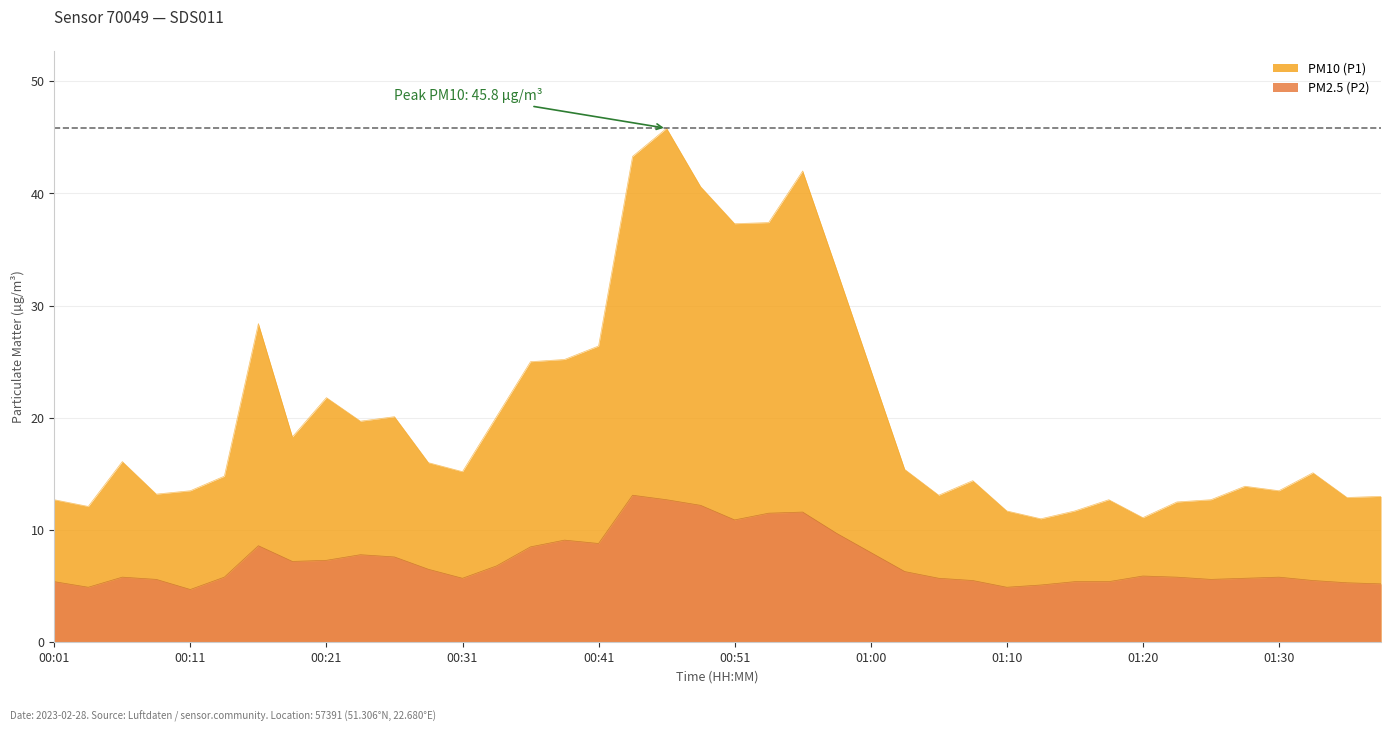

The PM2.5 (P2) series shows 6.3 at 01:03. True or false?

True